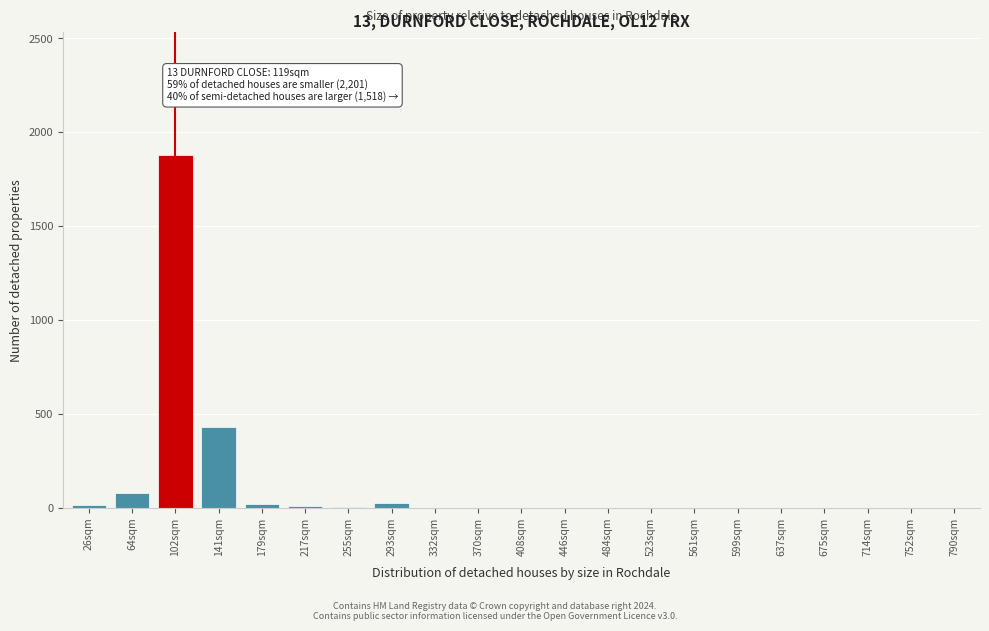

Is it true that the value at 599sqm is -1131?

False